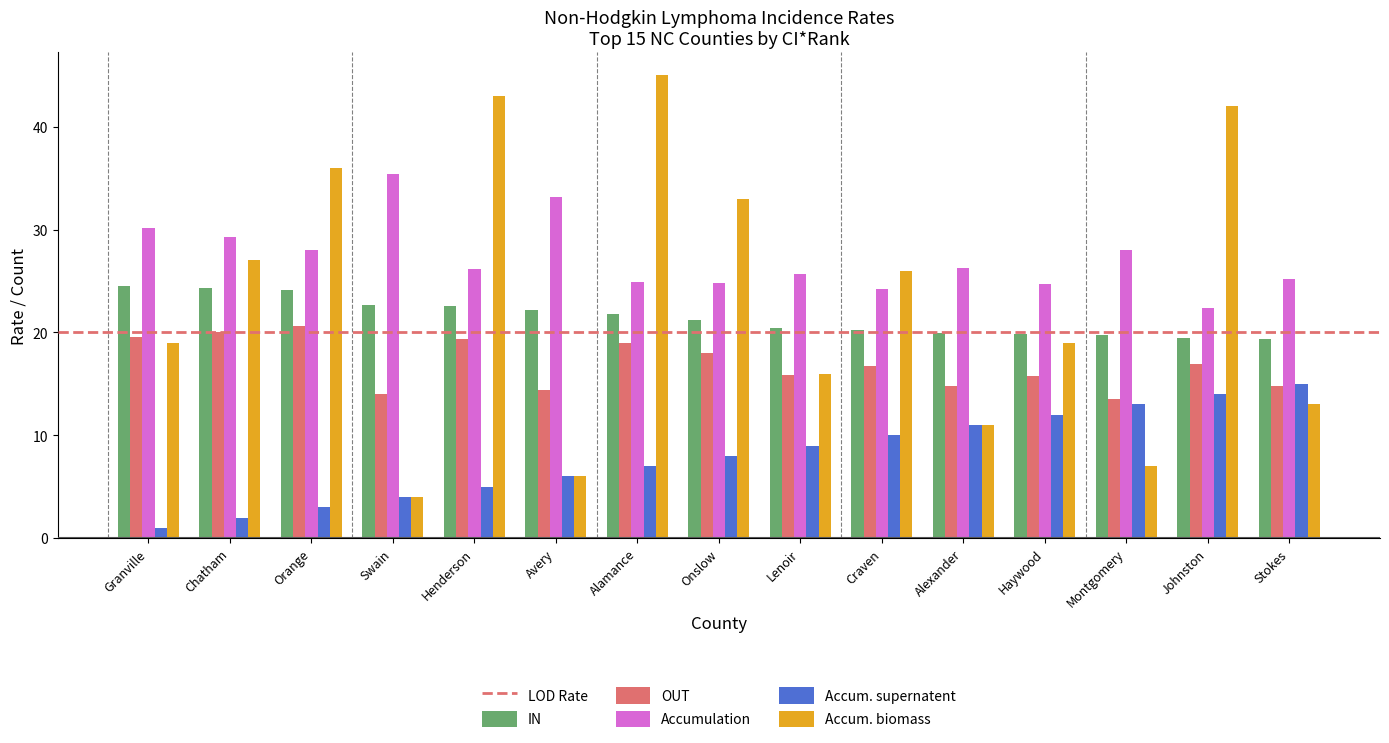

What is the difference between the highest and lowest values at Lenoir?

16.7